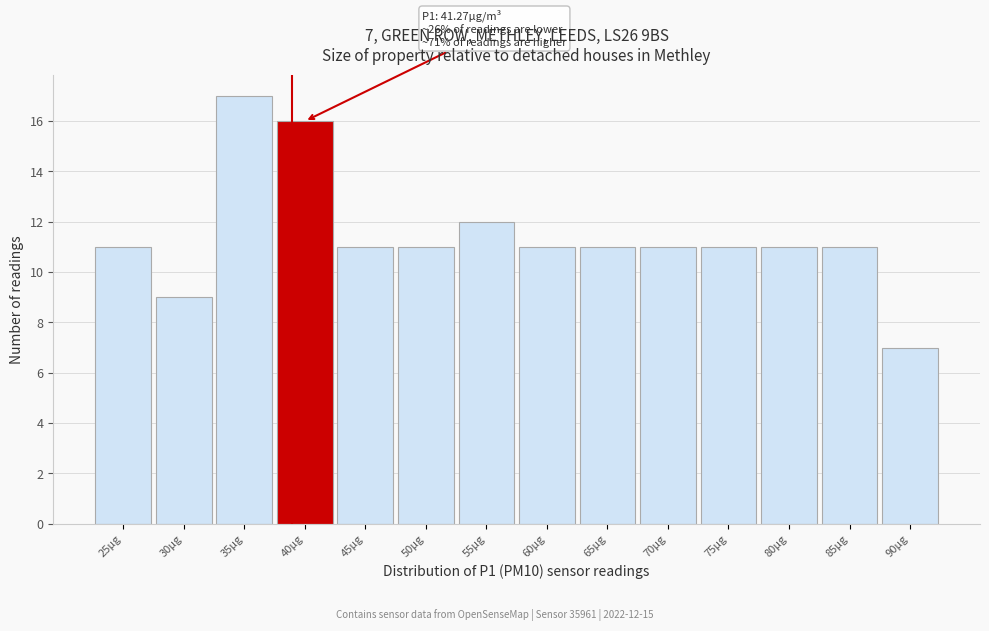

Reading right to left, what are all the values shown in this chart?

90µg=7	85µg=11	80µg=11	75µg=11	70µg=11	65µg=11	60µg=11	55µg=12	50µg=11	45µg=11	40µg=16	35µg=17	30µg=9	25µg=11